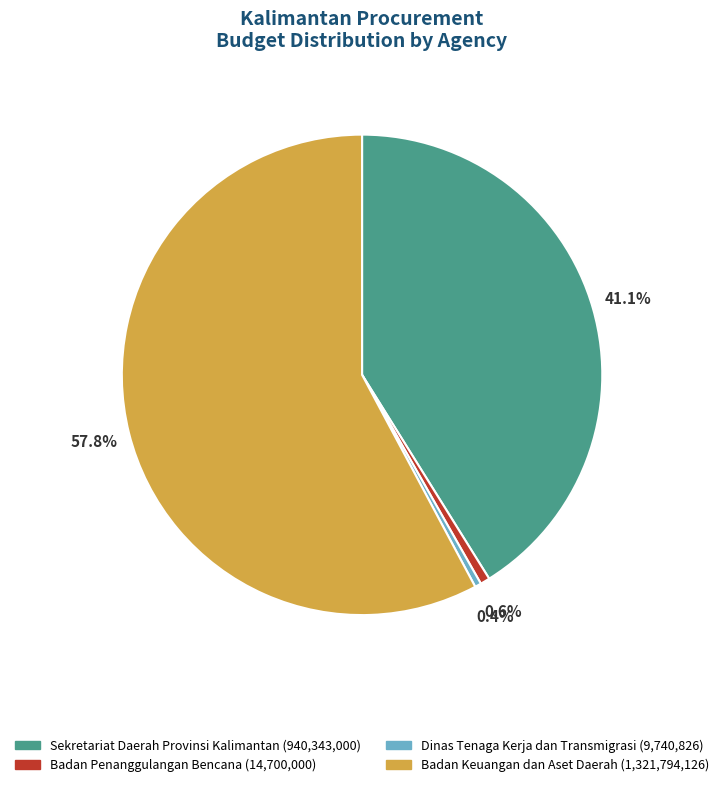

To the nearest percent, what is the average slice percentage?

25%